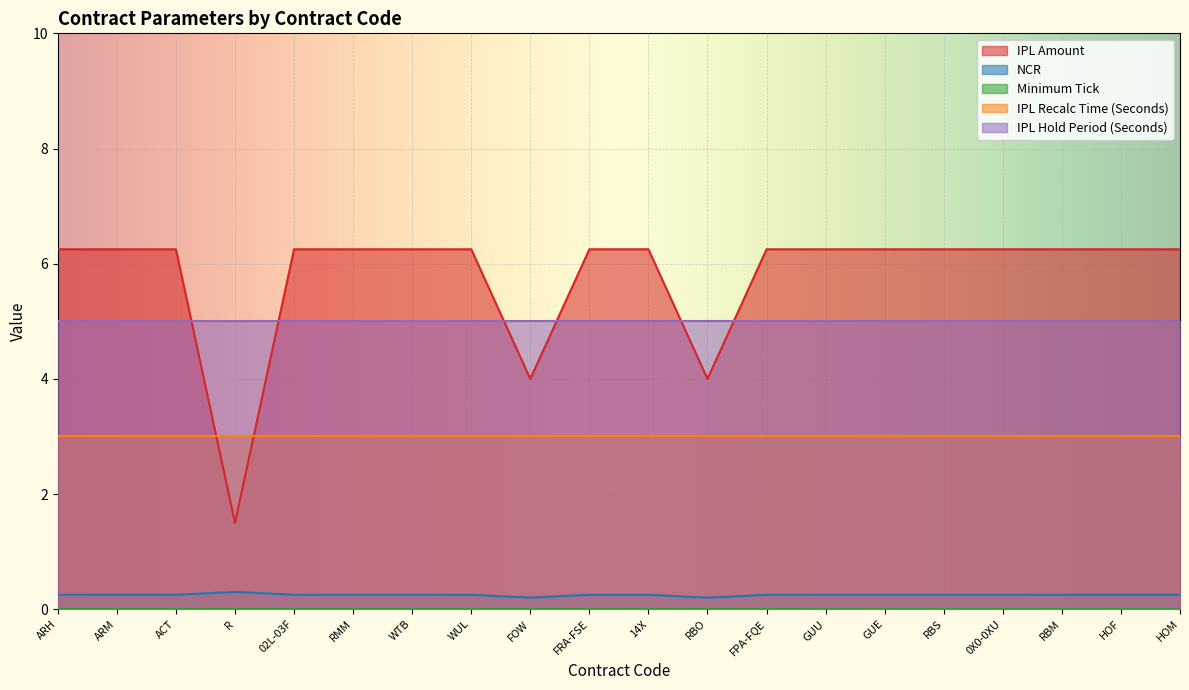

At how many categories does at least one series exceed 4?

20